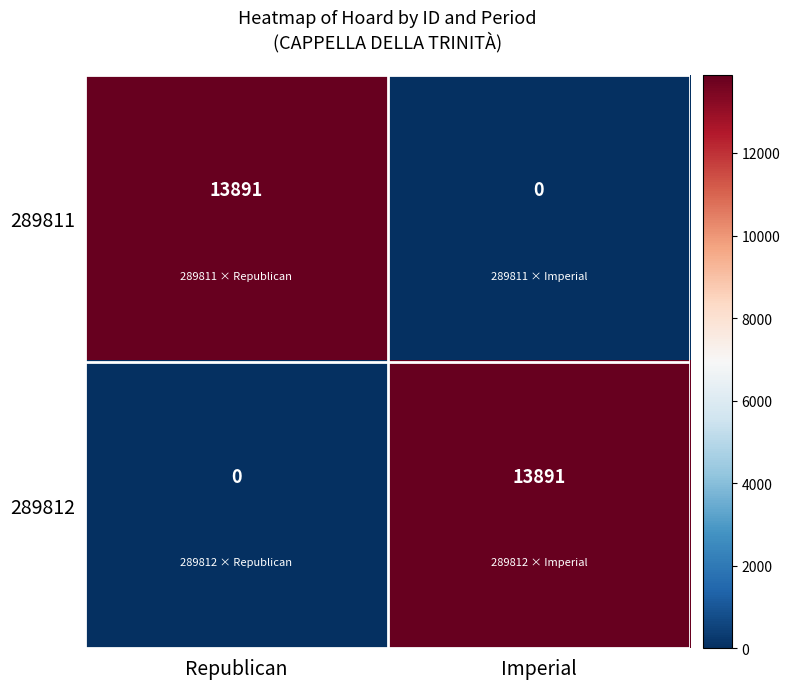

The value of 289812 at Republican is 0. True or false?

True